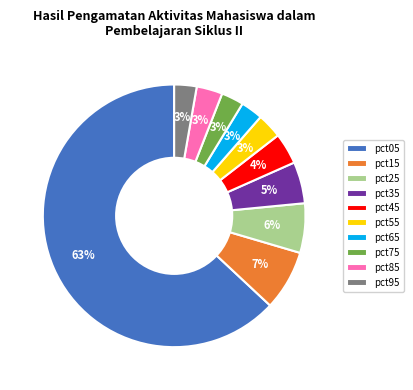

To the nearest percent, what is the average slice percentage?

10%